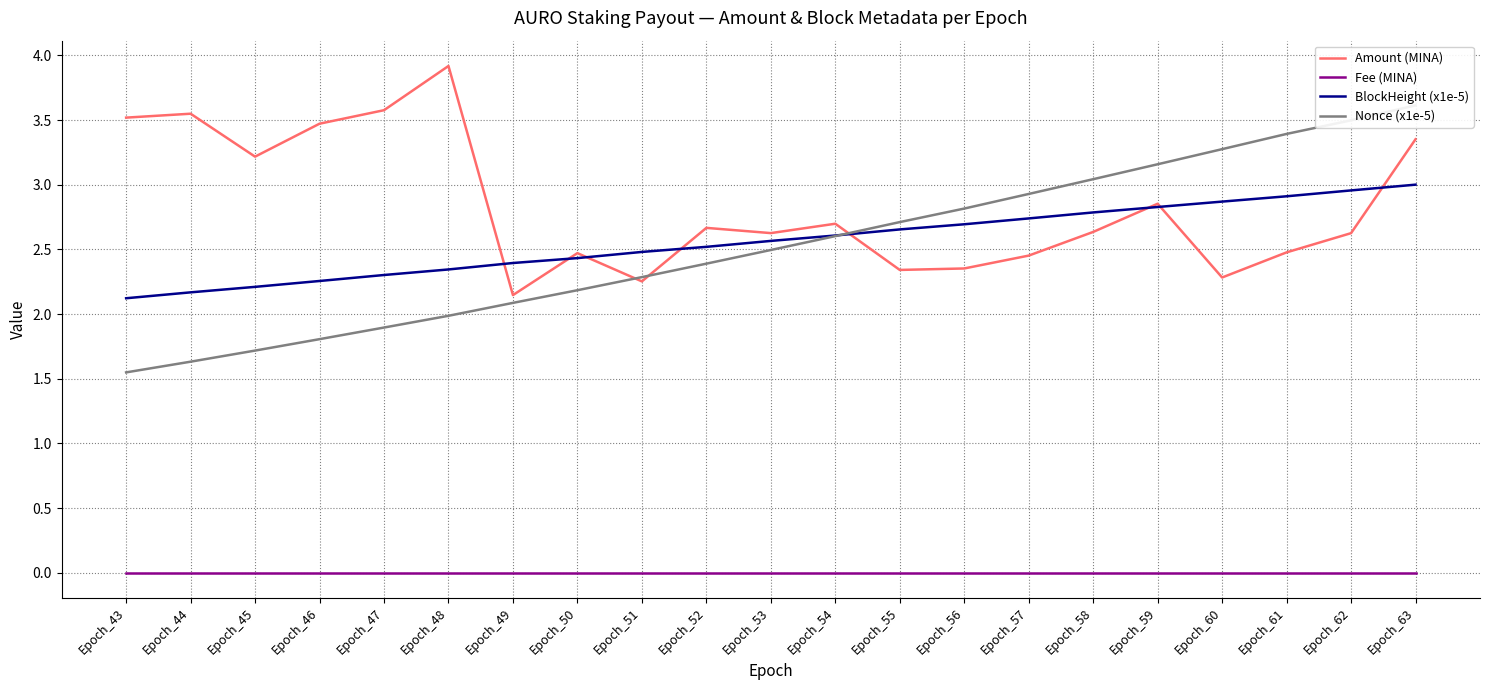

Is it true that Nonce (x1e-5) equals 1.5 at Epoch_43?

True